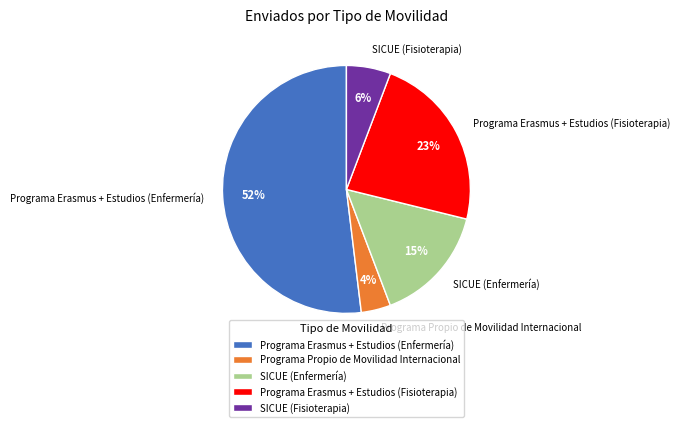

Is it true that SICUE (Enfermería) is 1% of the pie?

False